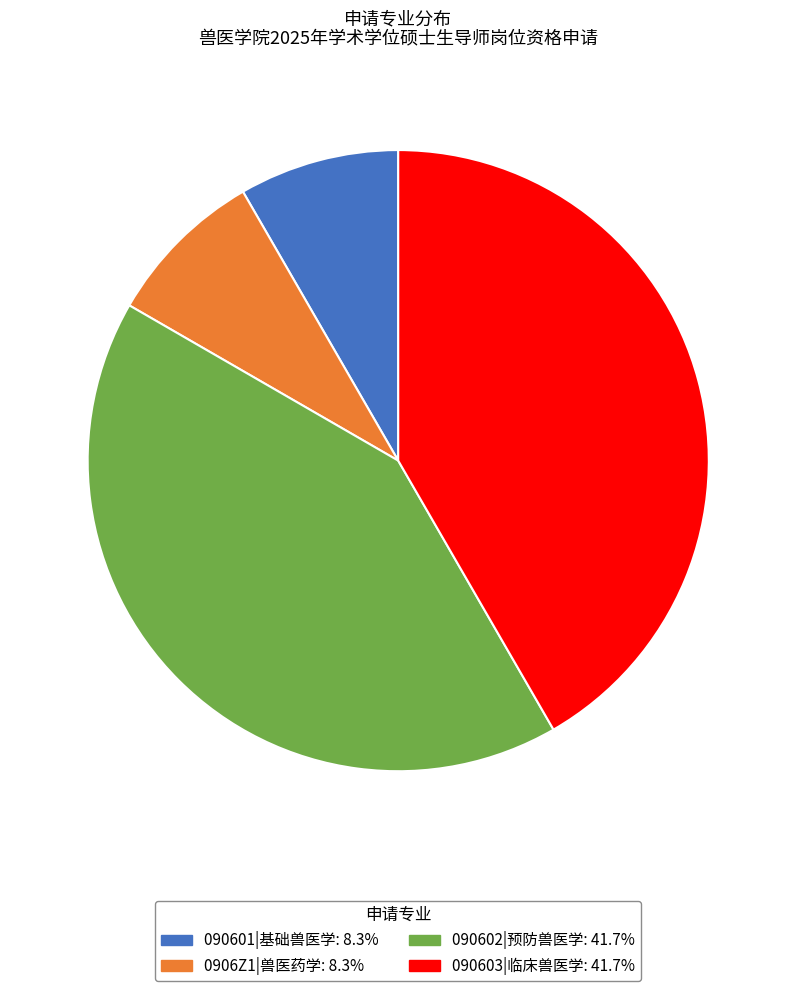

Is there a majority slice in this chart?

No